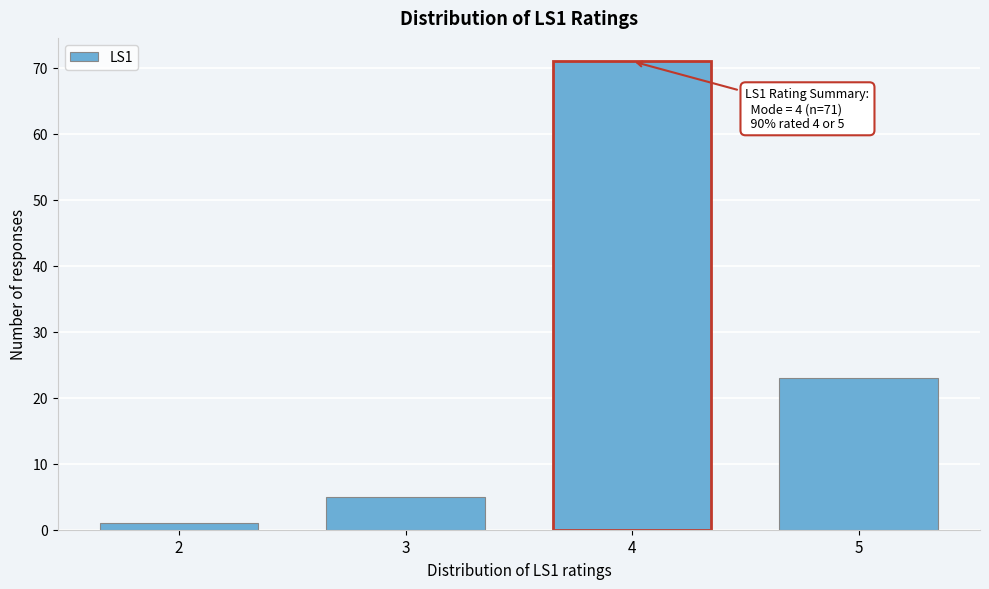

Reading left to right, list all the values displayed in this chart.

1	5	71	23